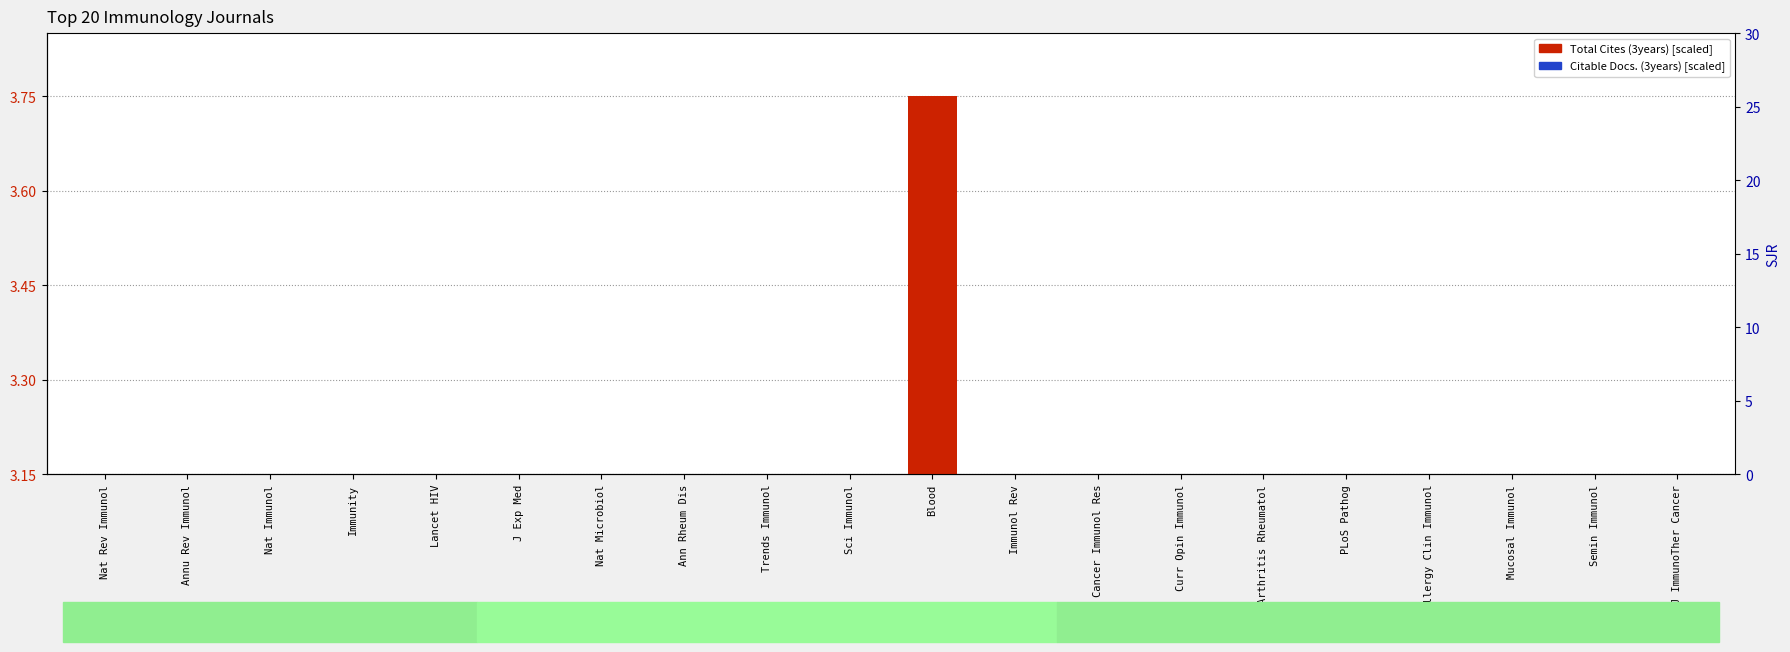

Does the chart contain stacked bars?

No